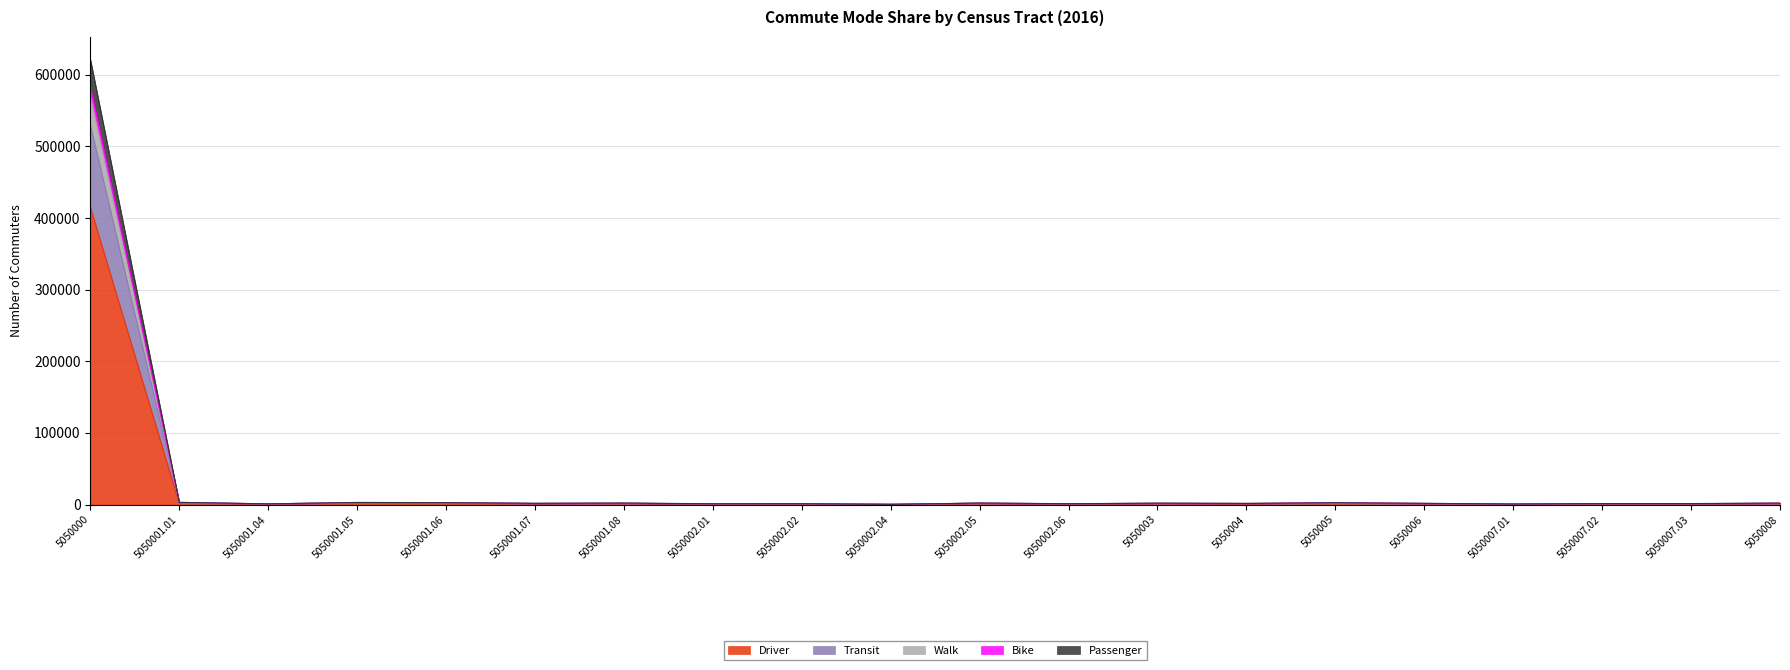

What is the label of the 4th point from the left?

5050001.05